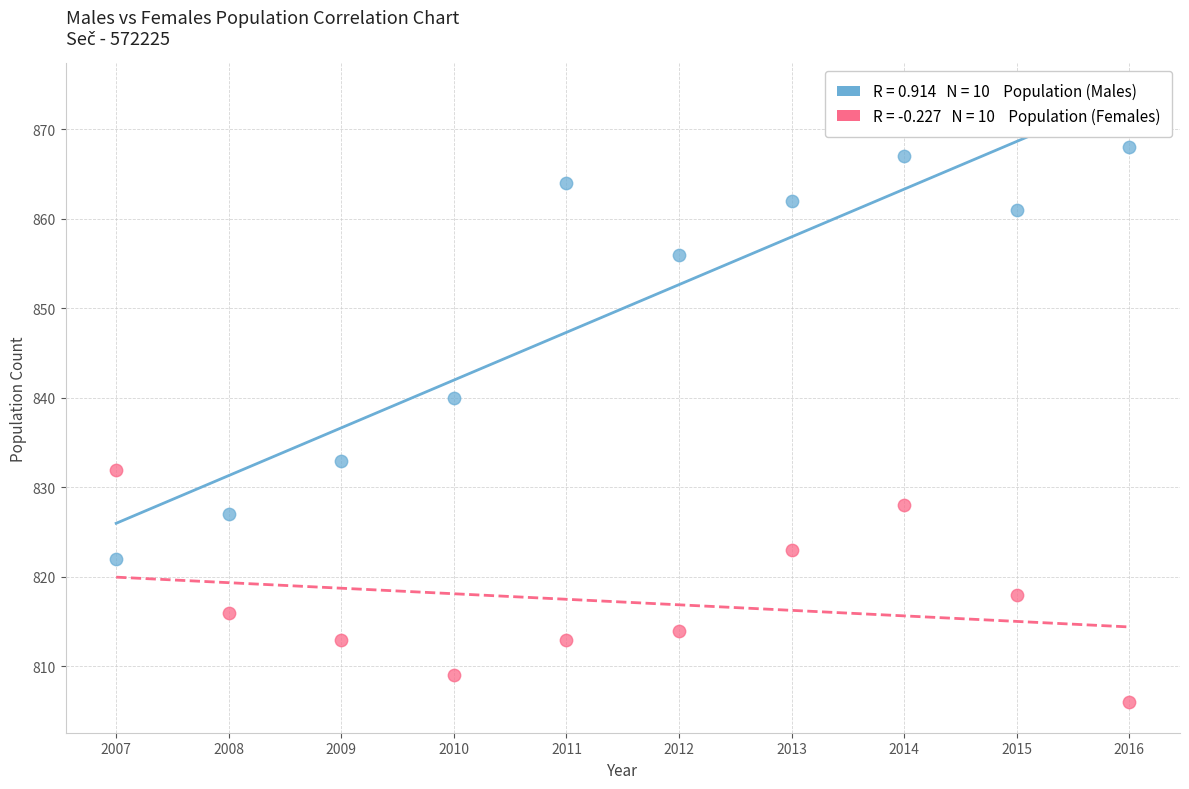

Across all series, what Y value is closest to 837?

840